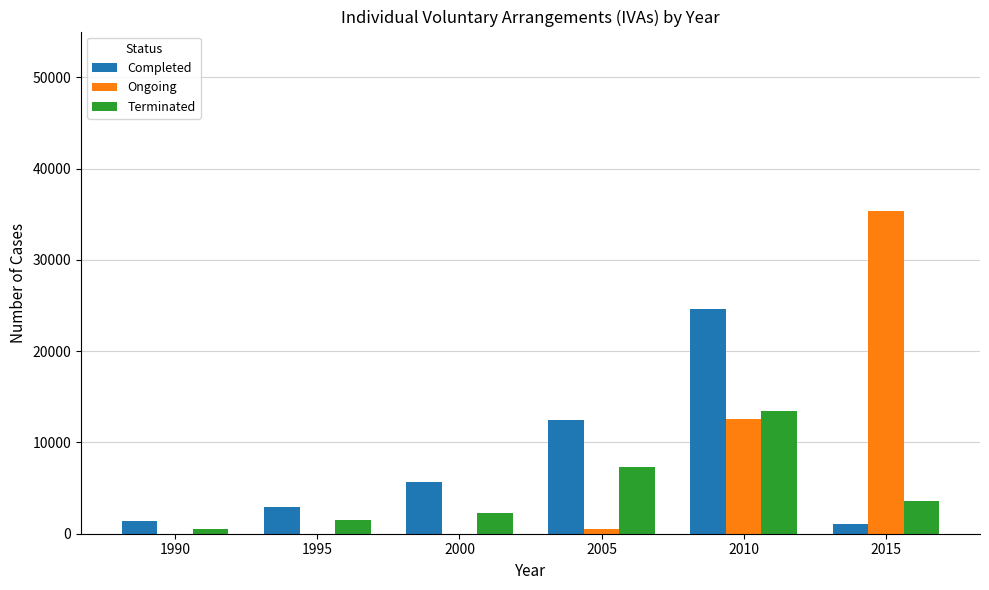

Is it true that Completed equals 8399 at 2000?

False